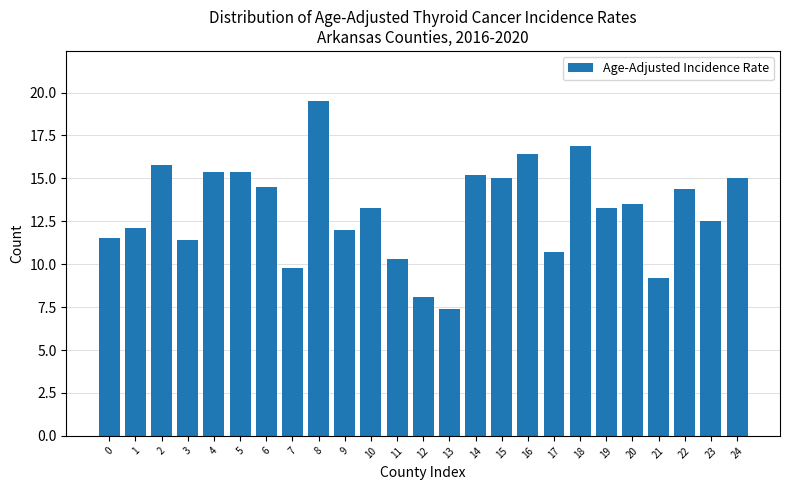

Reading left to right, extract all data points from this chart.

0=11.5	1=12.1	2=15.8	3=11.4	4=15.4	5=15.4	6=14.5	7=9.8	8=19.5	9=12.0	10=13.3	11=10.3	12=8.1	13=7.4	14=15.2	15=15.0	16=16.4	17=10.7	18=16.9	19=13.3	20=13.5	21=9.2	22=14.4	23=12.5	24=15.0